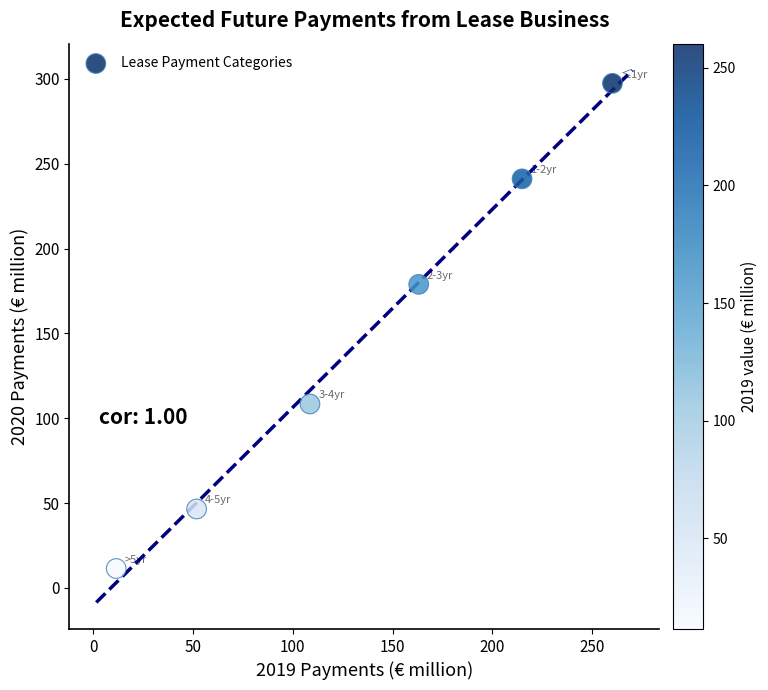

What Y value in the scatter plot is closest to 154?

178.9